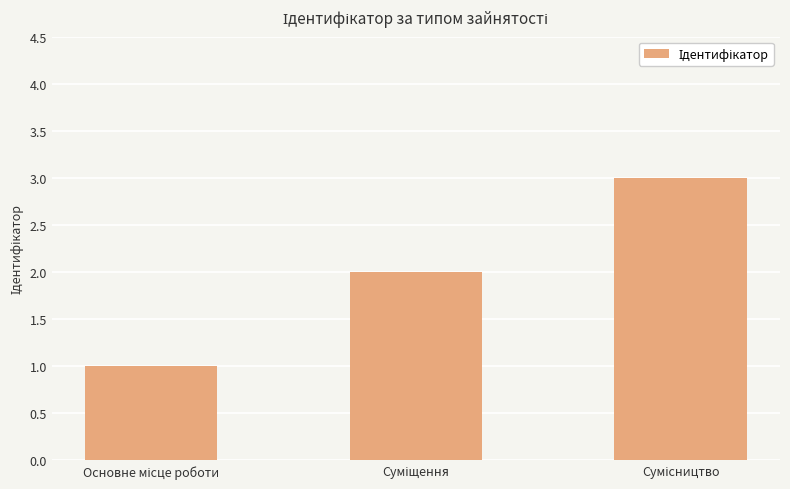

Reading left to right, extract all data points from this chart.

1	2	3